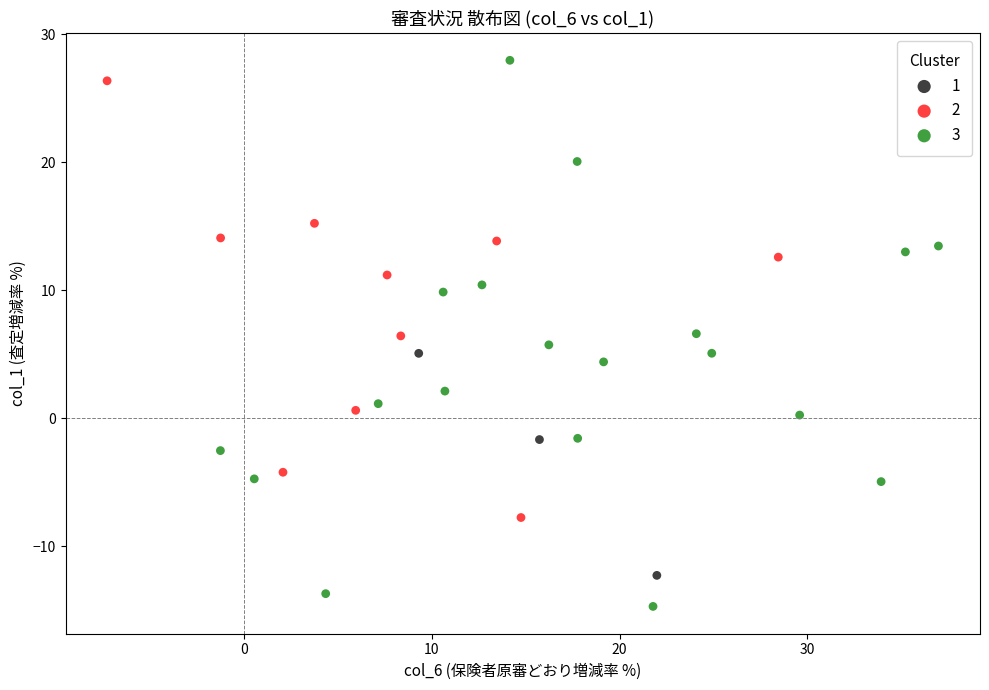

Which series has the widest spread of Y values?

3